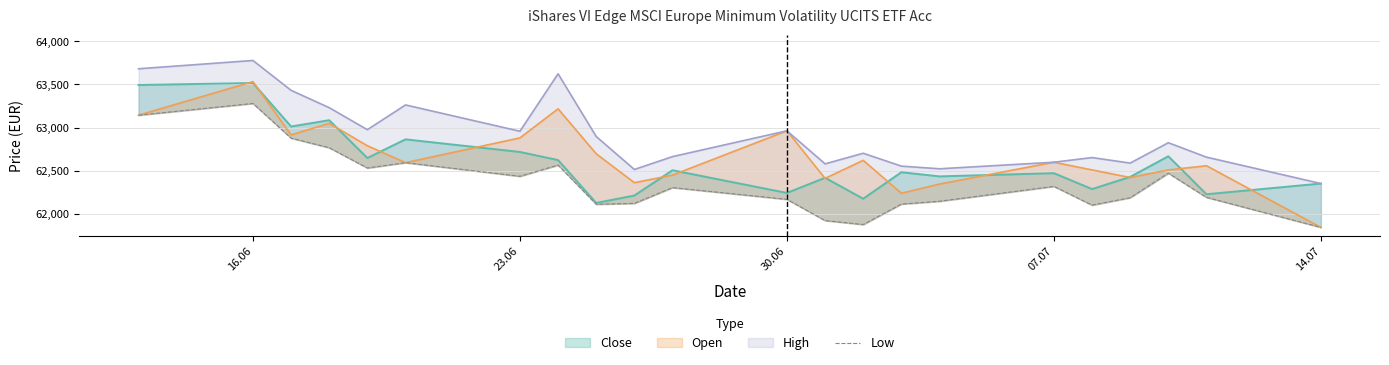

What is the sum of all values?

1372083